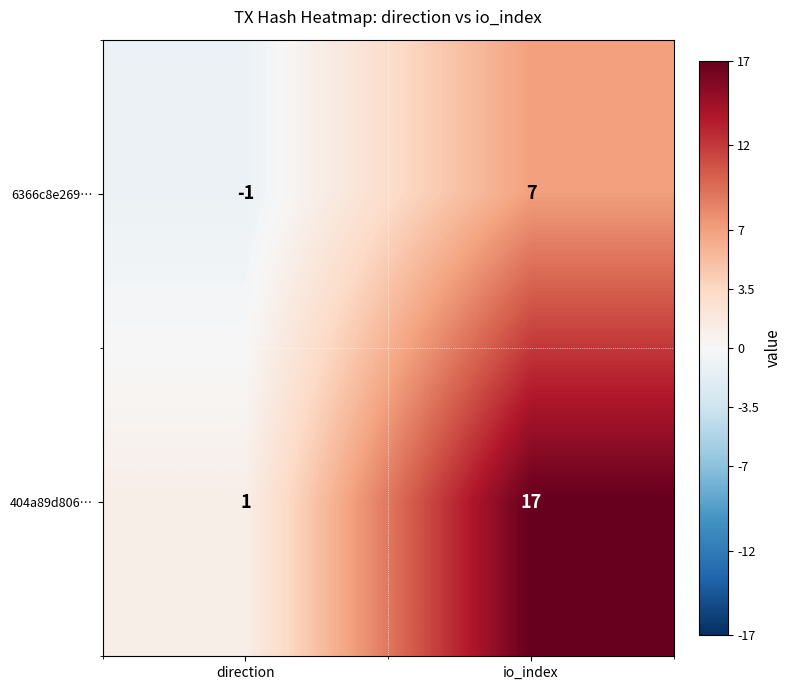

Which series has the widest spread of values?

404a89d806…